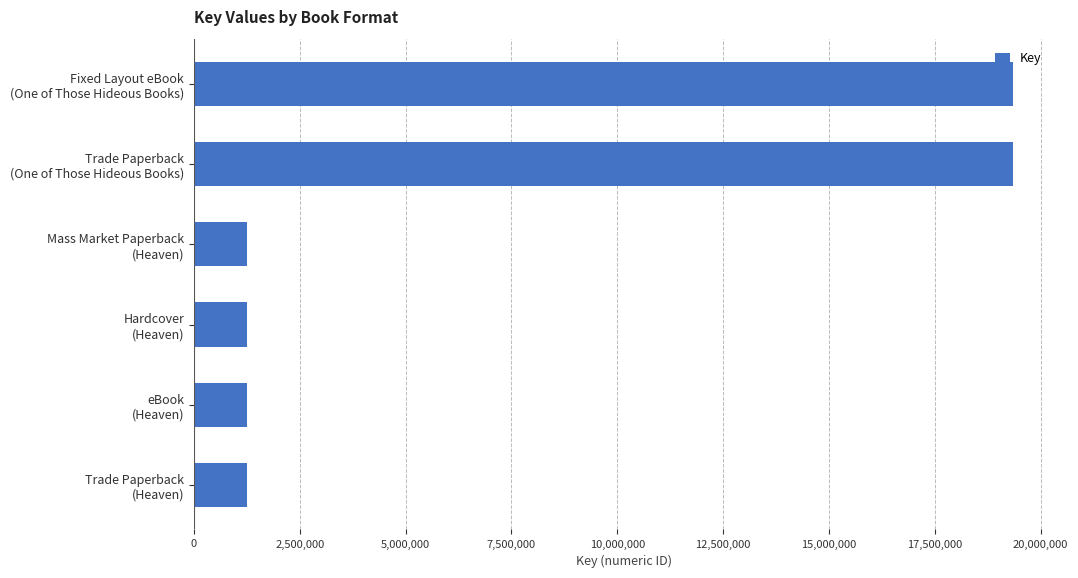

Count the number of values greater than 1263933.

2